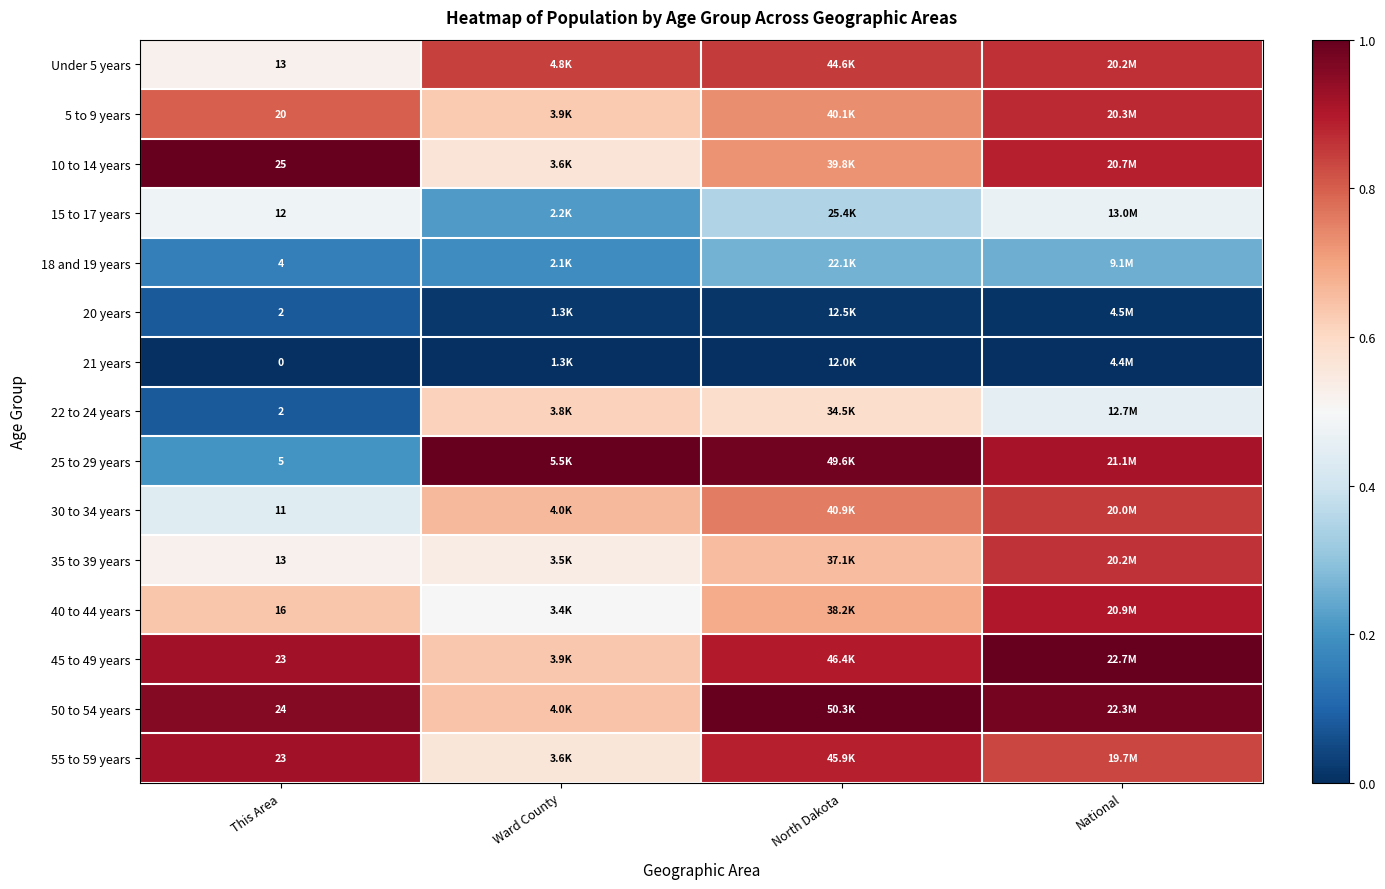

What is the sum of all 30 to 34 years values?

2.7